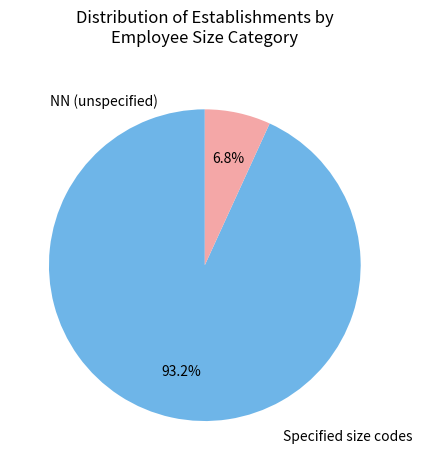

Is there a majority slice in this chart?

Yes